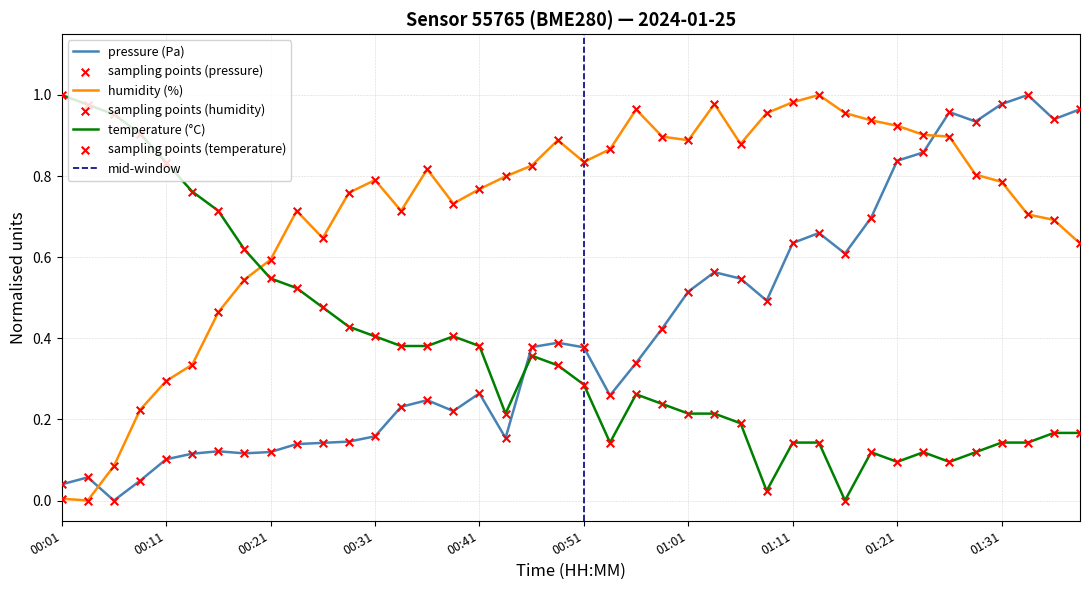

Is the value of pressure at 00:31 greater than the value of temperature at 01:31?

Yes